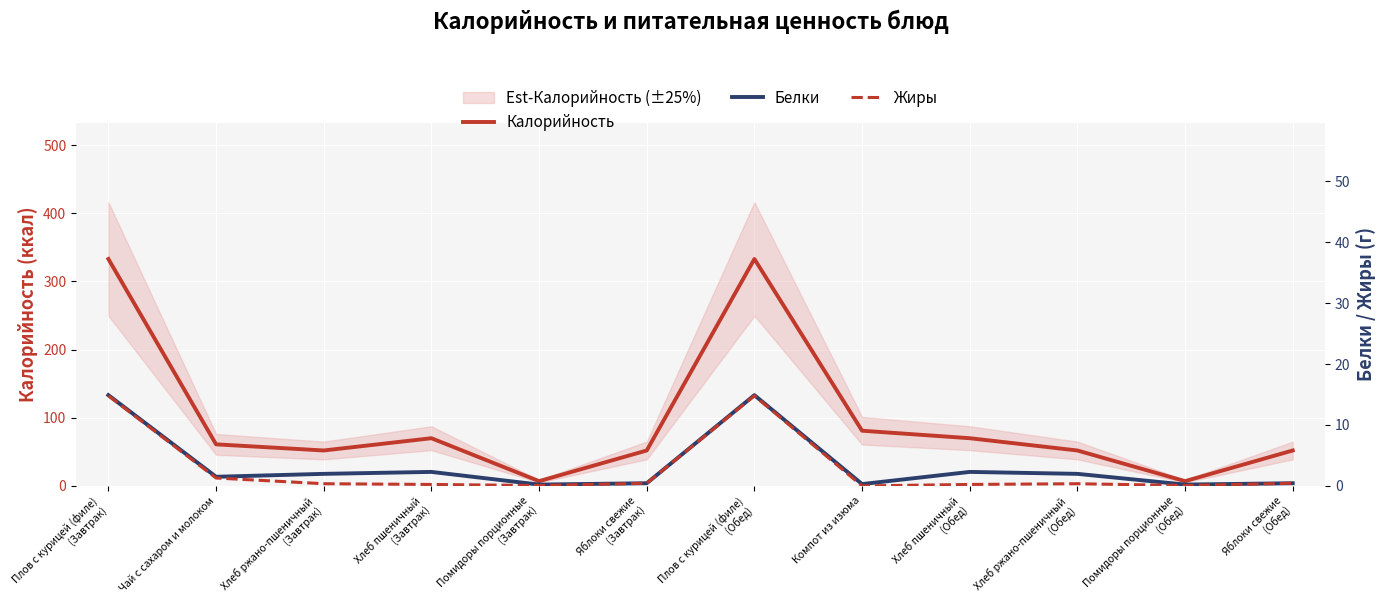

Rank the series by their maximum value, from highest to lowest.

Калорийность, Белки, Жиры